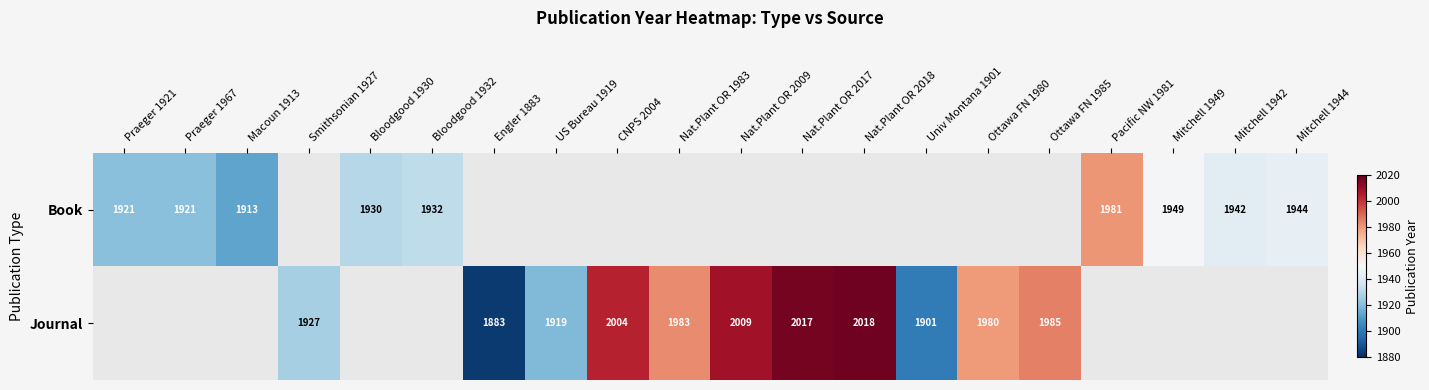

True or false: Journal has a value of 1927 at Smithsonian 1927.

True